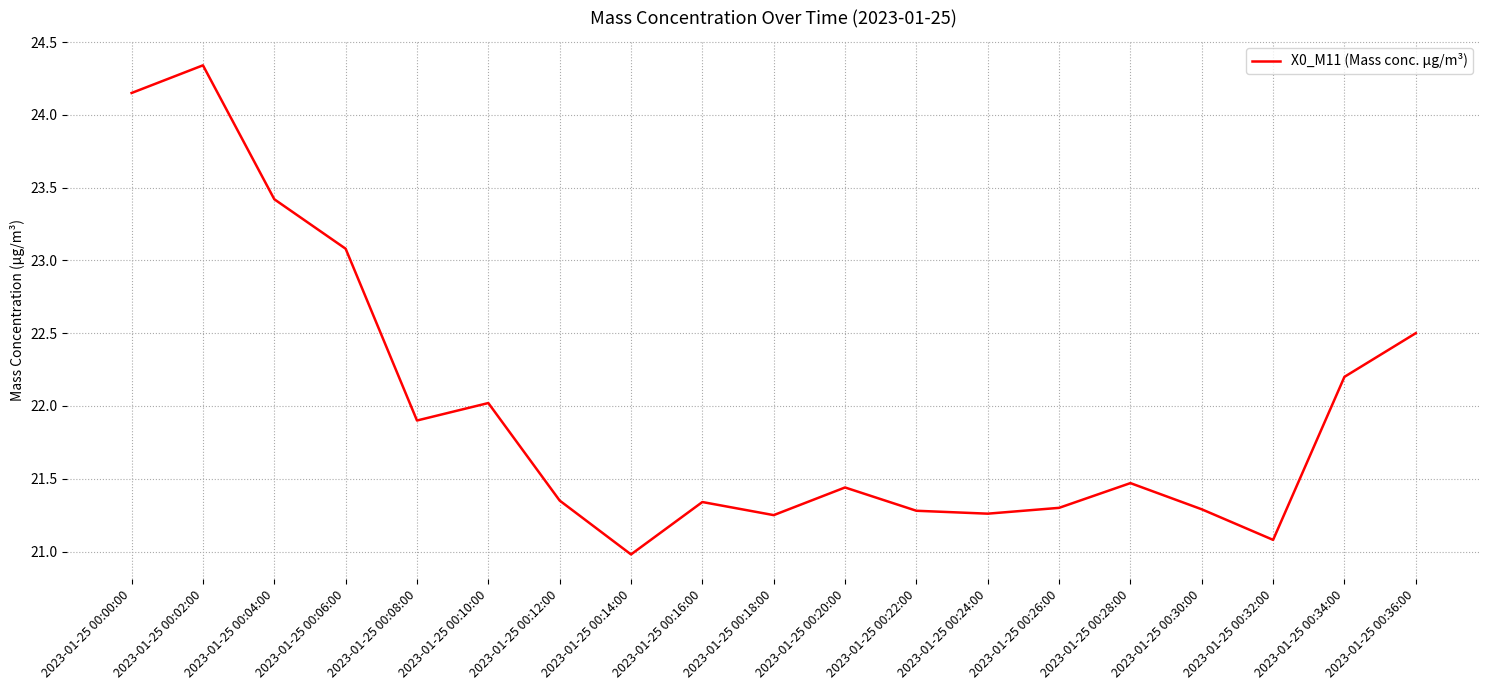

Where does the data first go above 21?

2023-01-25 00:00:00